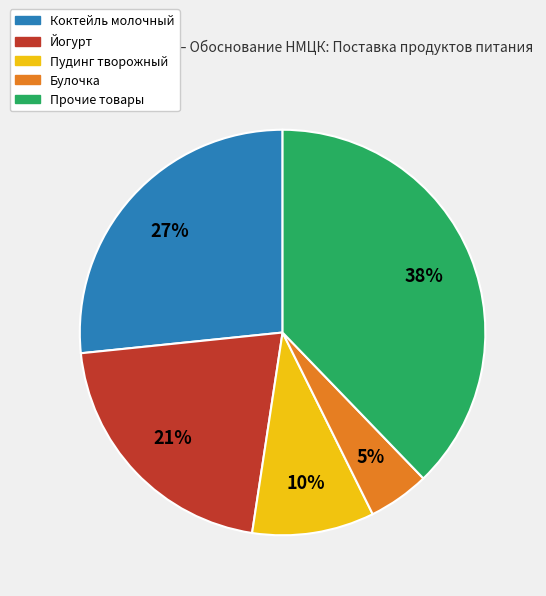

Which category has the biggest portion of the pie?

Прочие товары